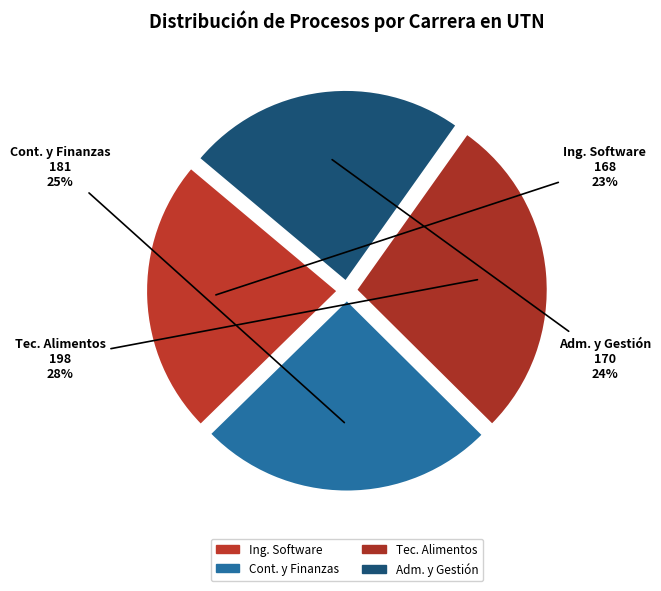

How many segments does this pie chart have?

4